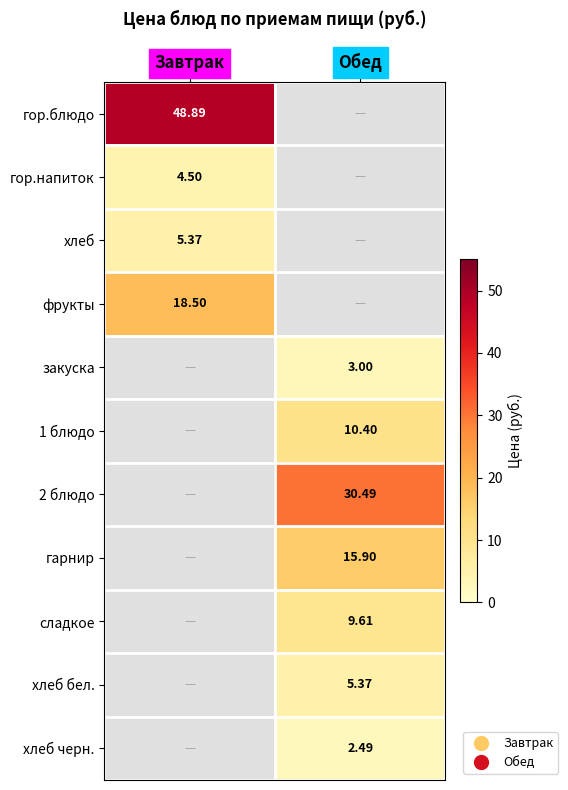

Is the value of хлеб бел. at Обед greater than the value of 1 блюдо at Обед?

No